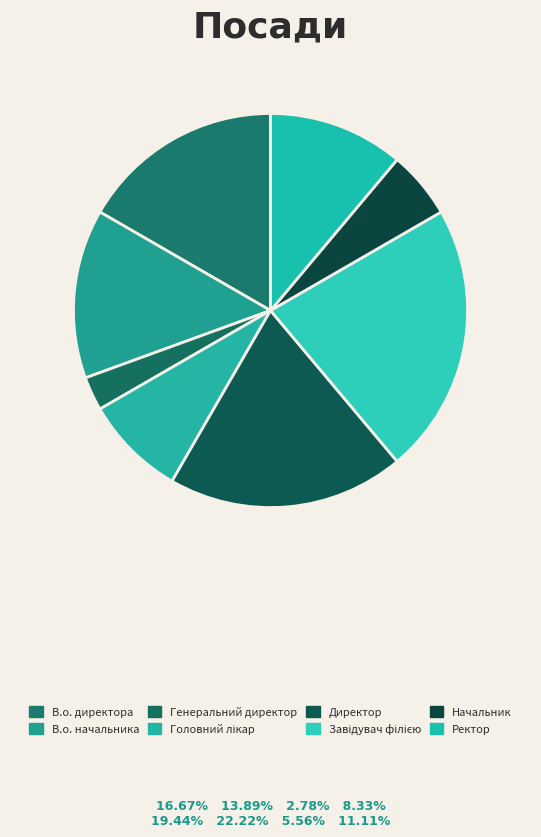

Which slice is the smallest?

Генеральний директор